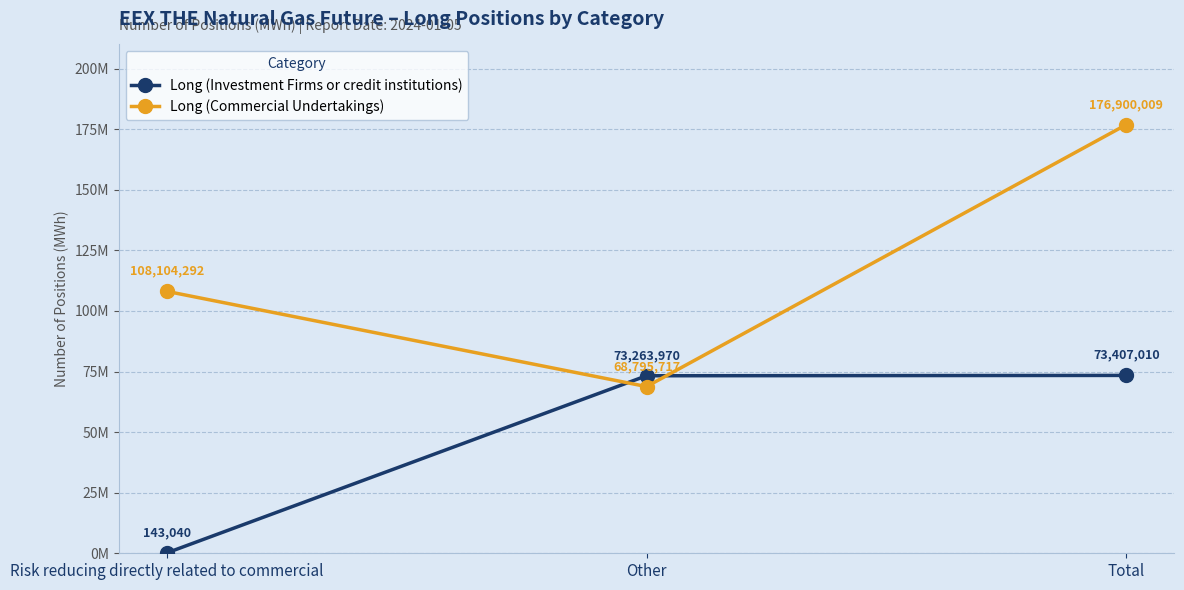

Which series has the largest range (max minus min)?

Long (Commercial Undertakings)